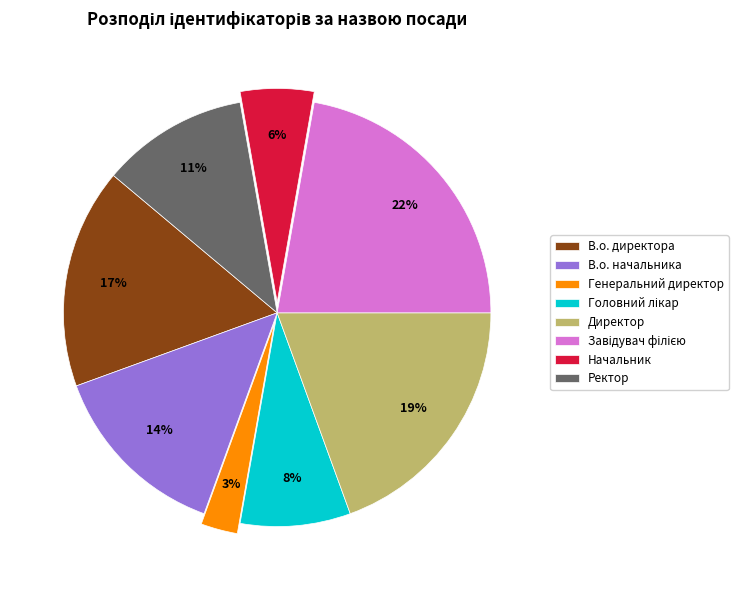

To the nearest percent, what percentage of the pie is В.о. начальника?

14%